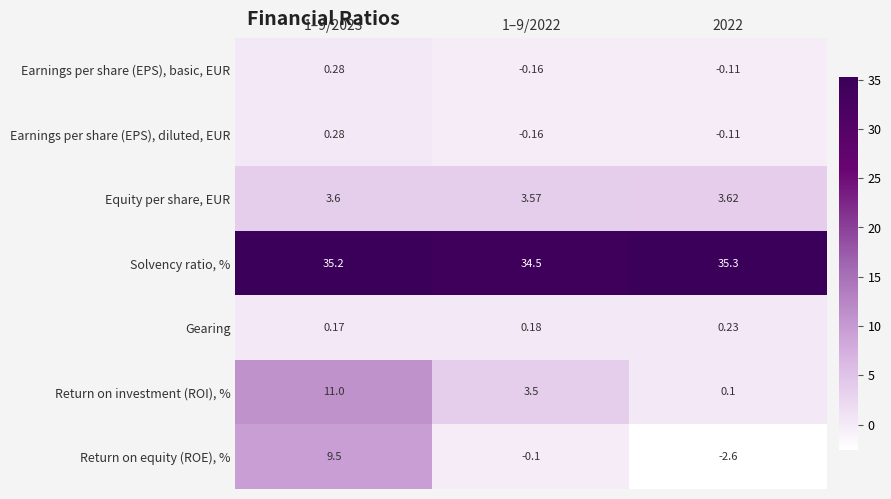

What is the greatest value displayed?

35.3